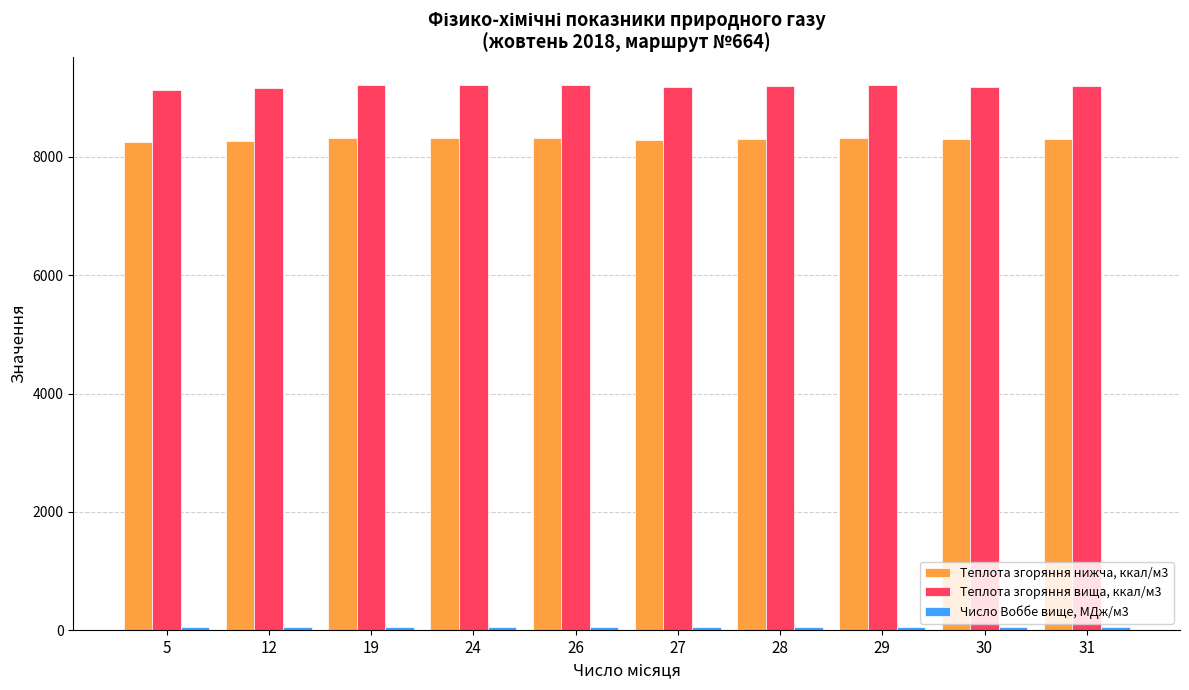

The Теплота згоряння вища, ккал/м3 series shows 9221.0 at 24. True or false?

True